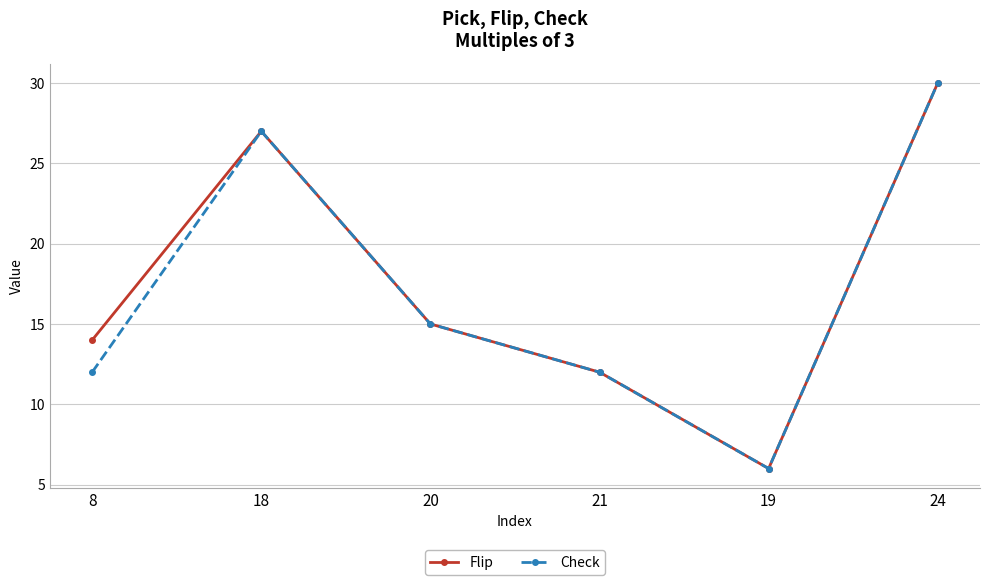

What is the maximum value shown in the chart?

30